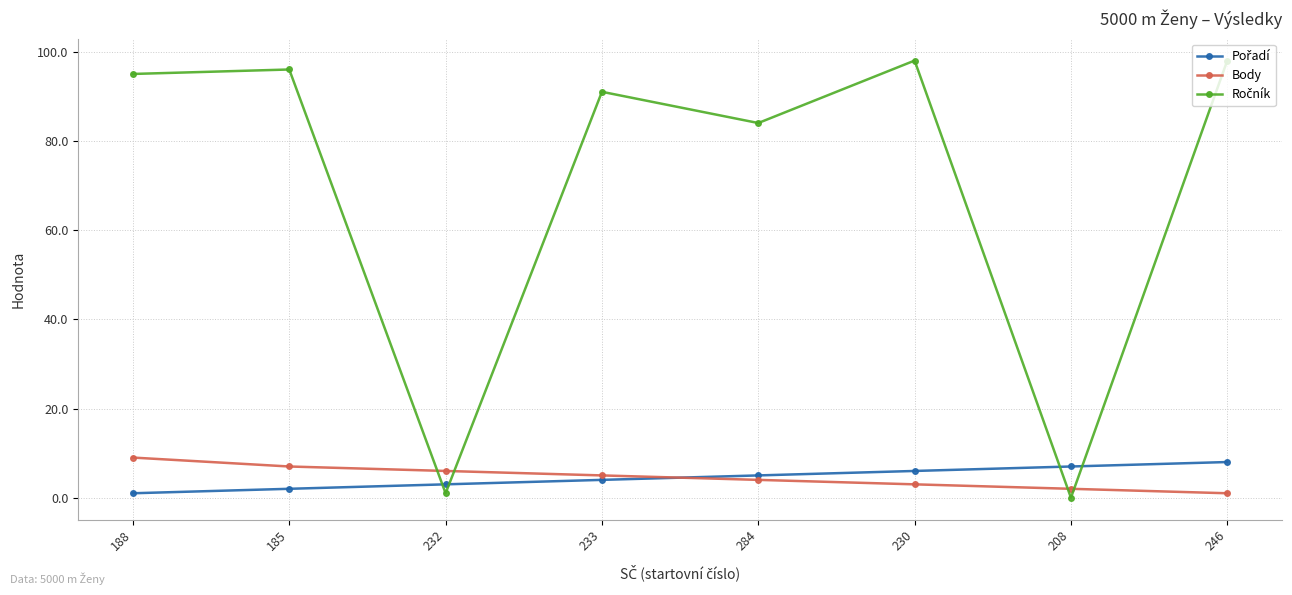

True or false: Body has a value of 4 at 284.

True